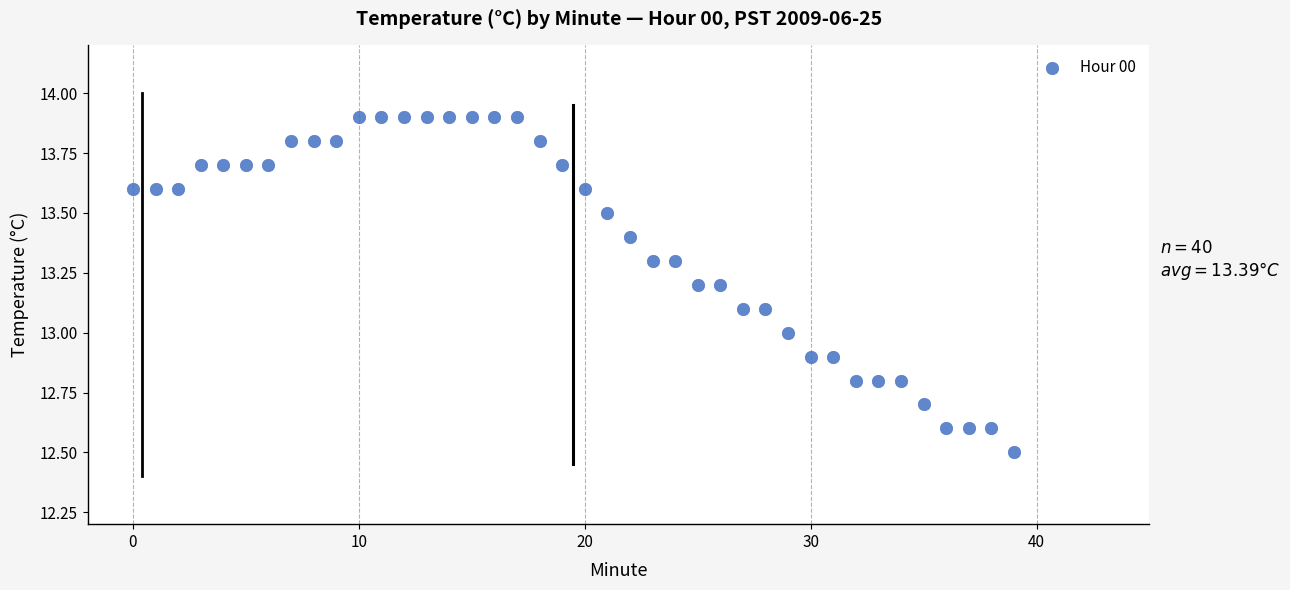

What is the range of Y values (max minus min)?

1.4